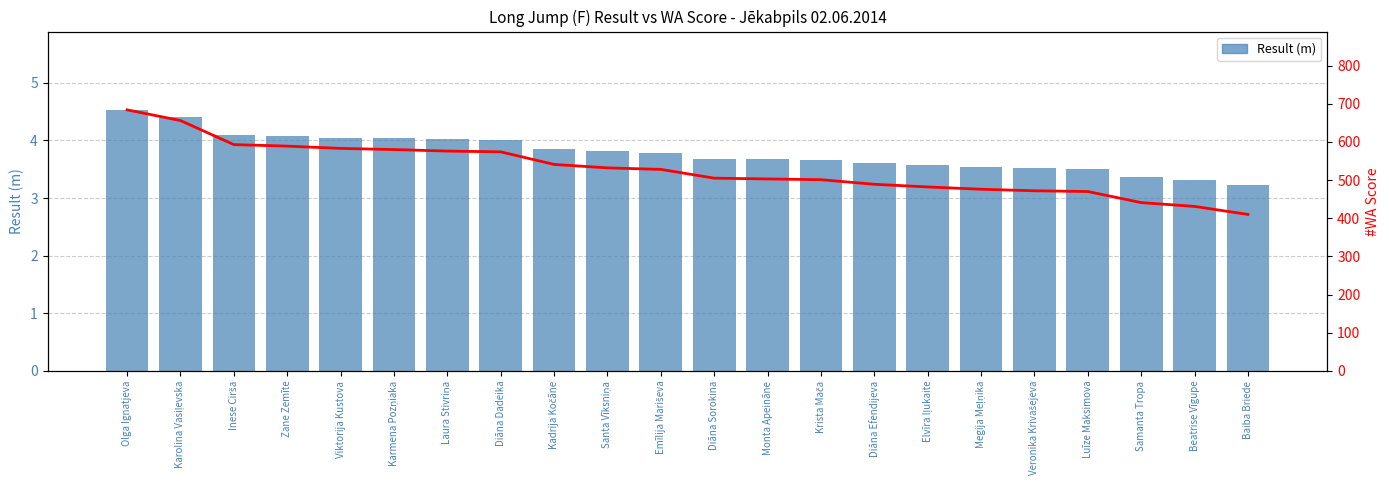

Are the bars horizontal?

No